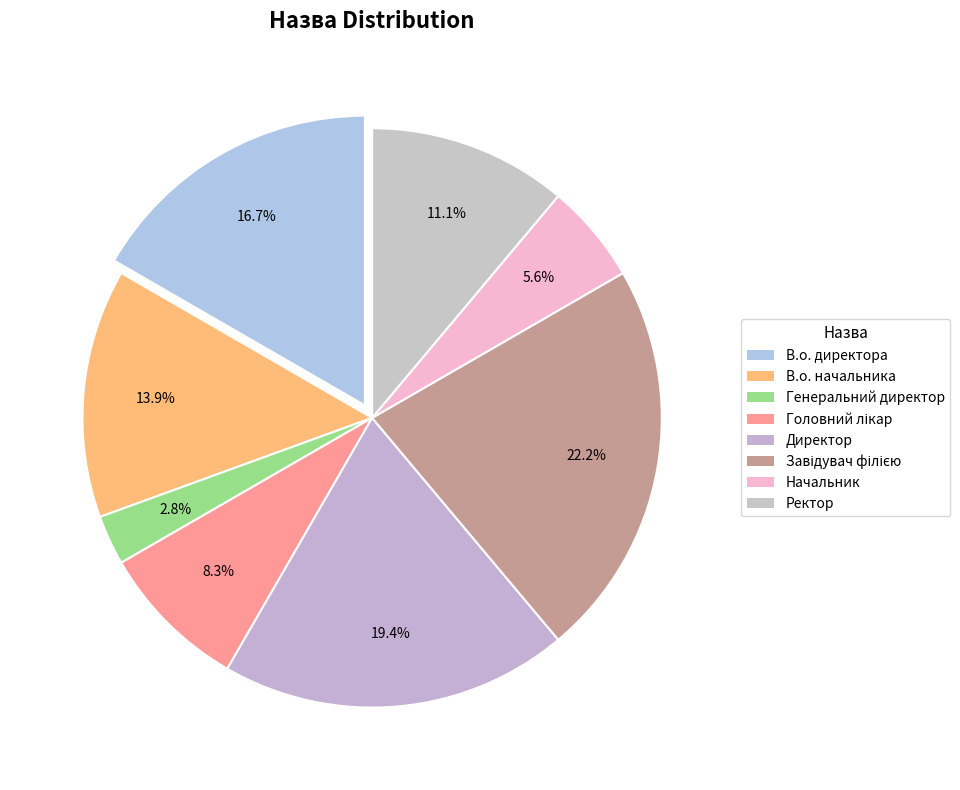

To the nearest percent, what portion does Завідувач філією represent?

22%